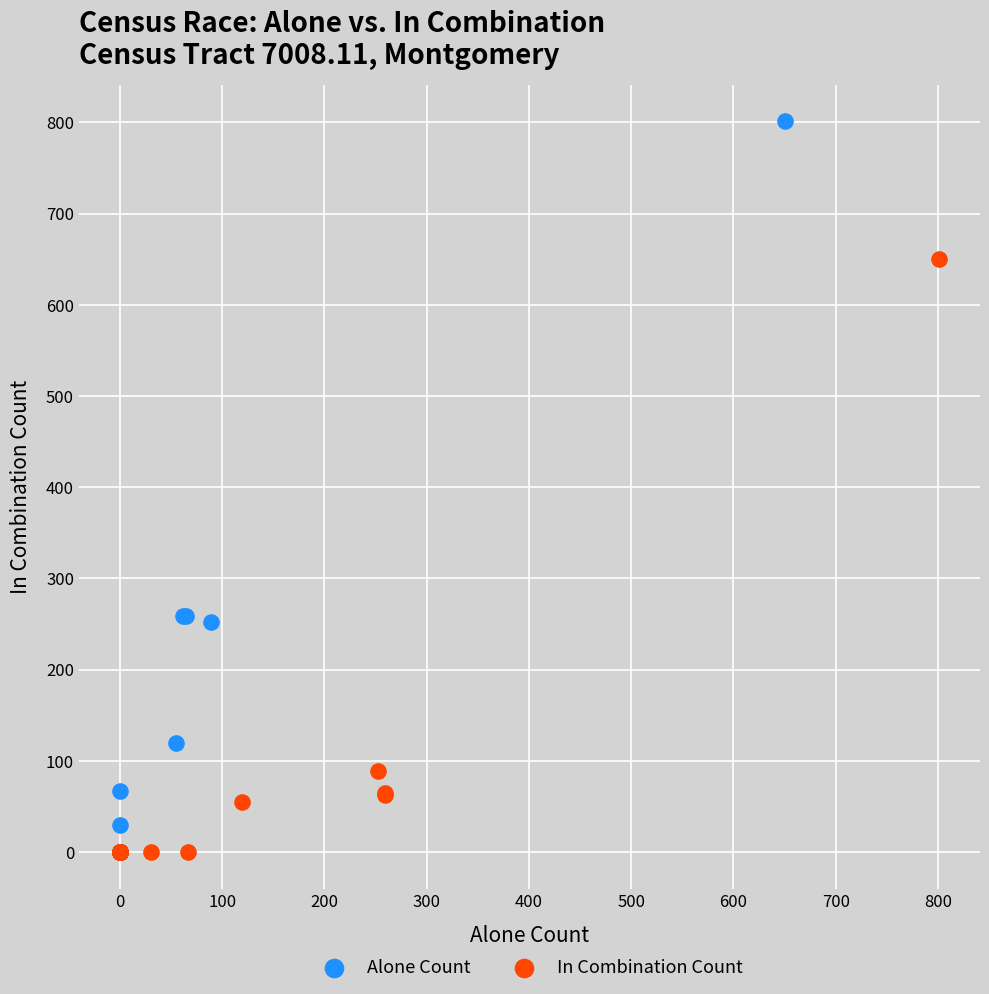

What are all the series names shown in the legend?

Alone Count, In Combination Count